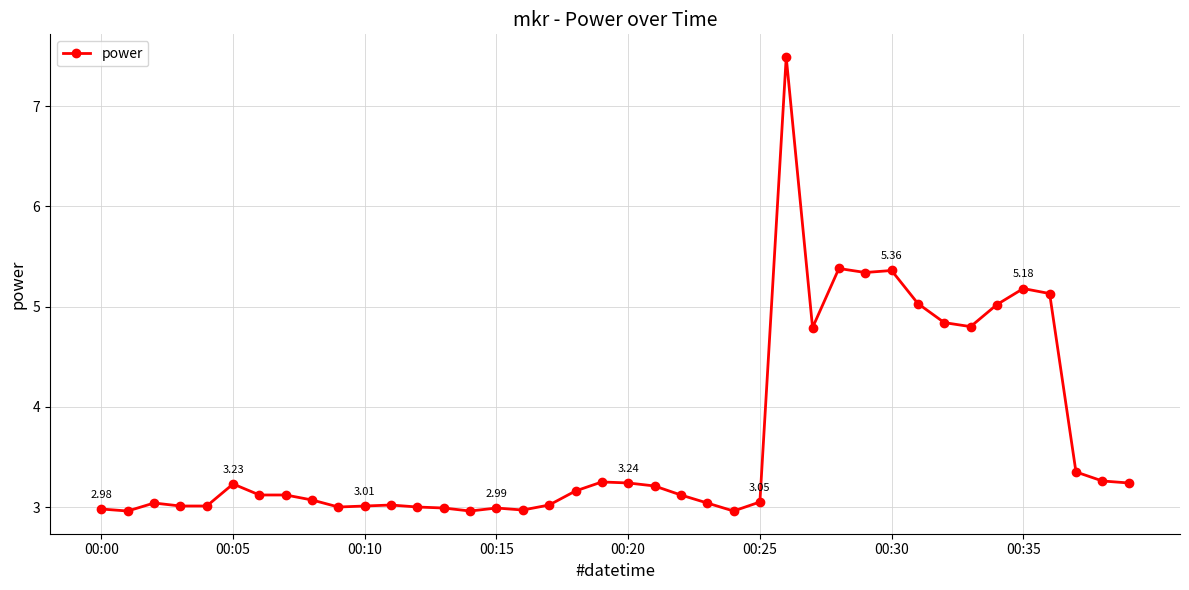

True or false: the data has more than 2 interior local peaks.

True